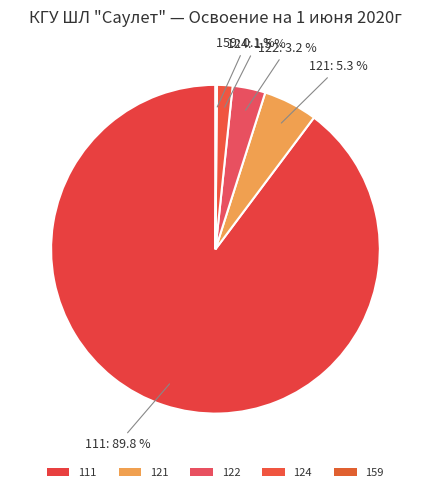

Which has a higher value, 111 or 121?

111